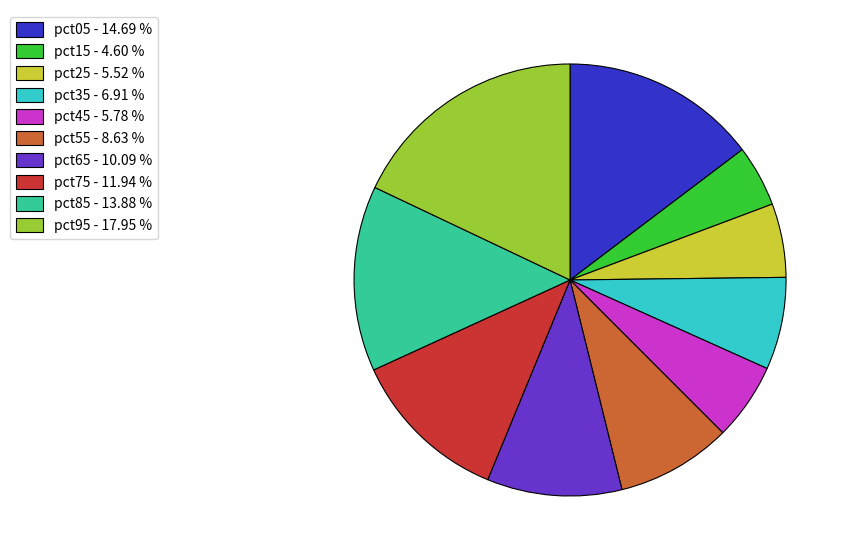

Is it true that pct75 is 5% of the pie?

False